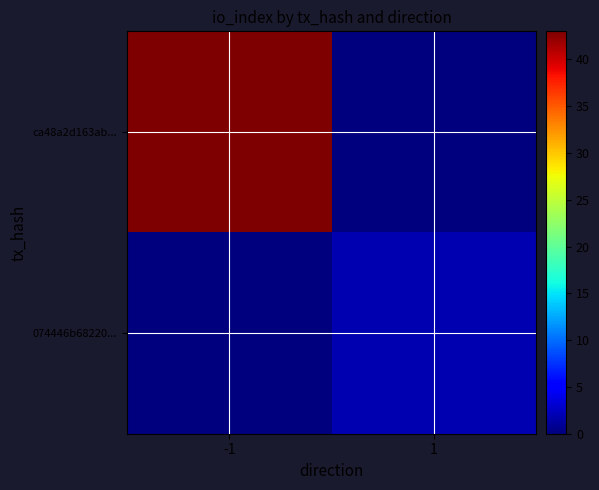

How many series are shown in this chart?

2